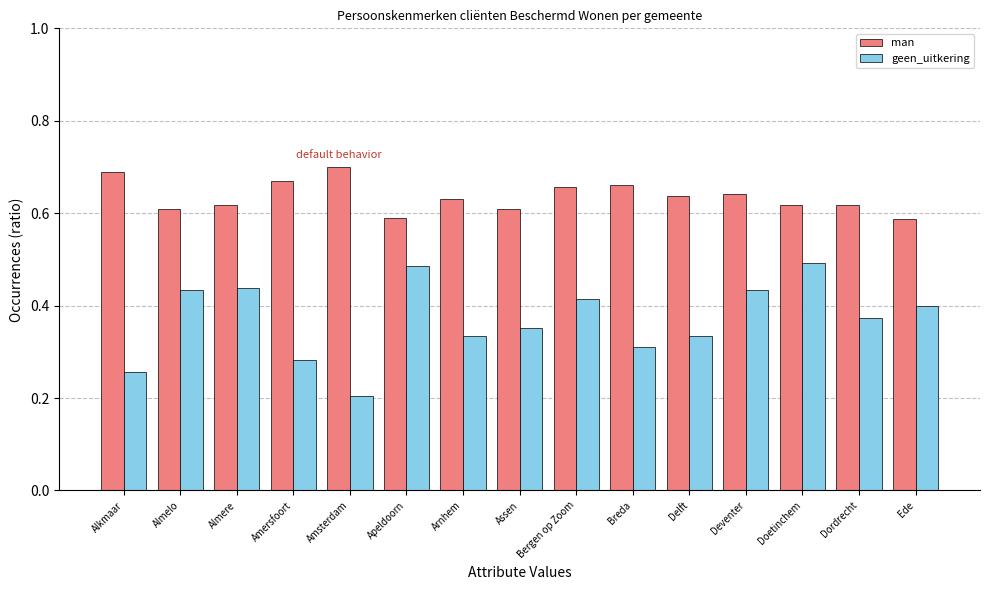

What are all the series names shown in the legend?

man, geen_uitkering